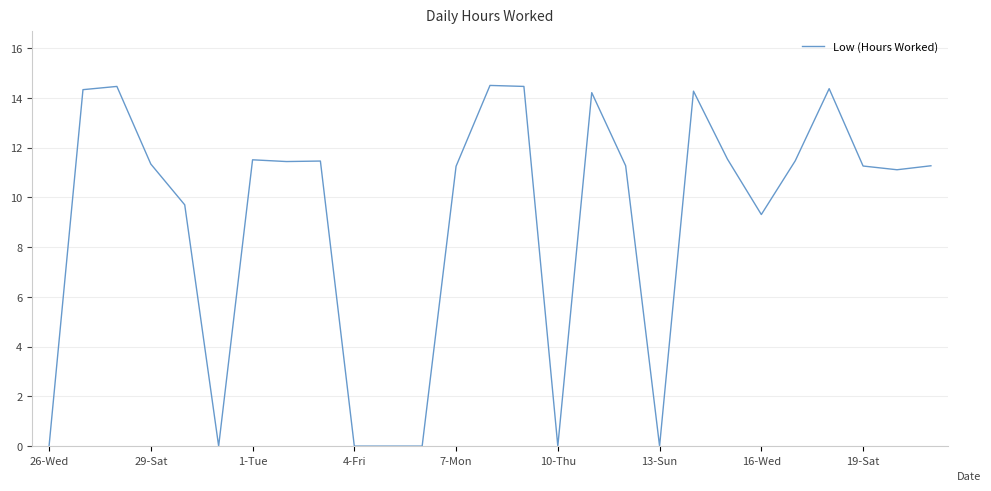

What is the greatest value displayed?

14.5